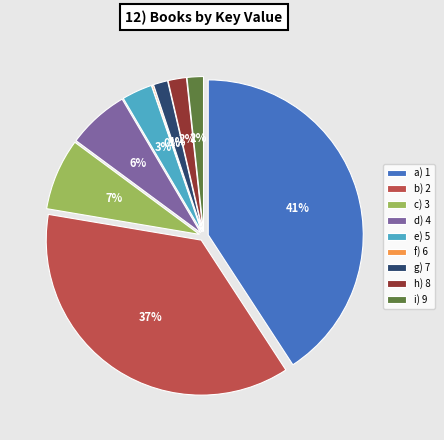

To the nearest percent, what percentage of the pie is 2?

37%